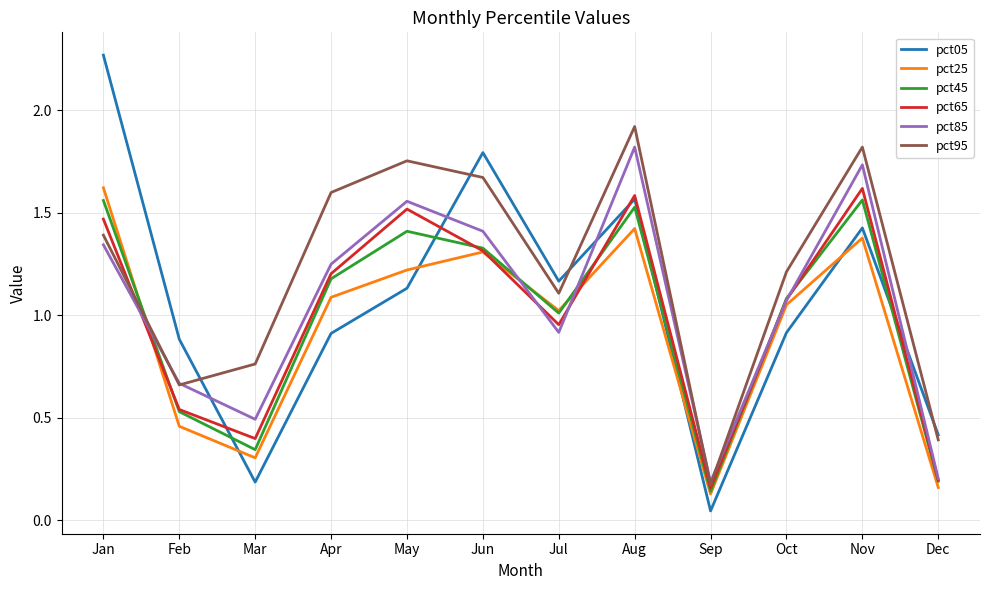

True or false: pct05 has a value of 1.3 at Feb.

False